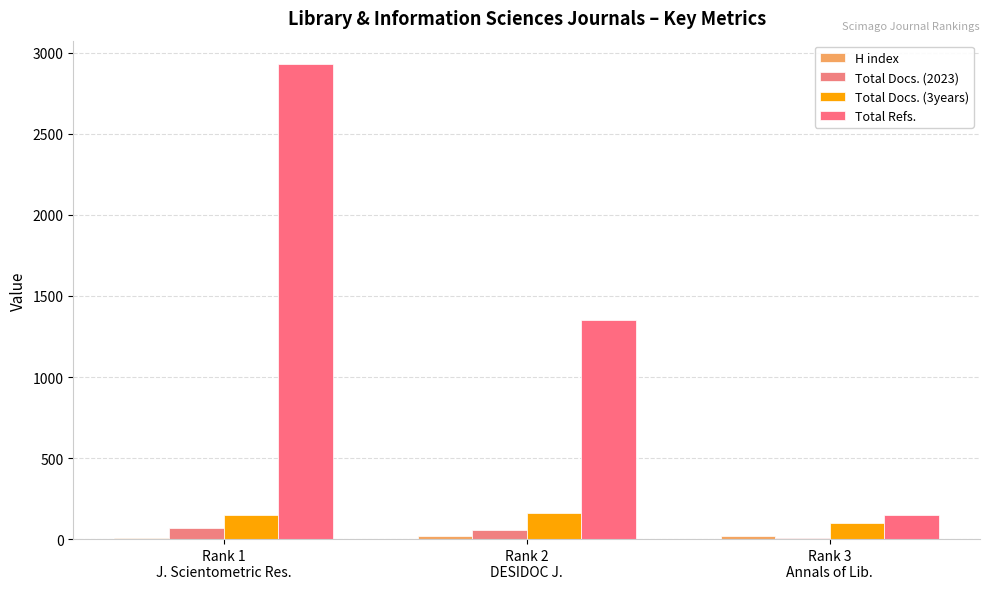

What is the minimum value shown in the chart?

5